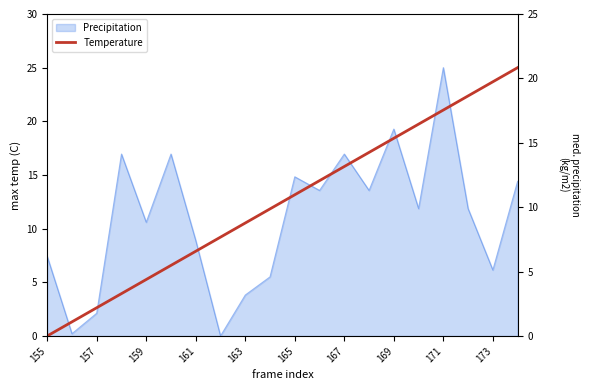

How many lines are shown in the chart?

1